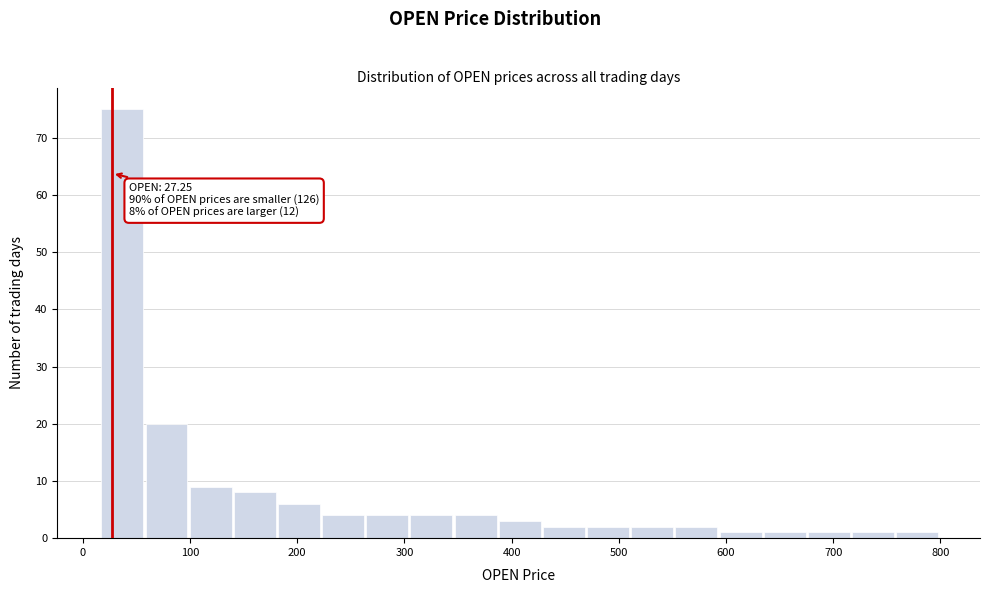

Over which range of the x-axis is the bar tallest?

20 to 60